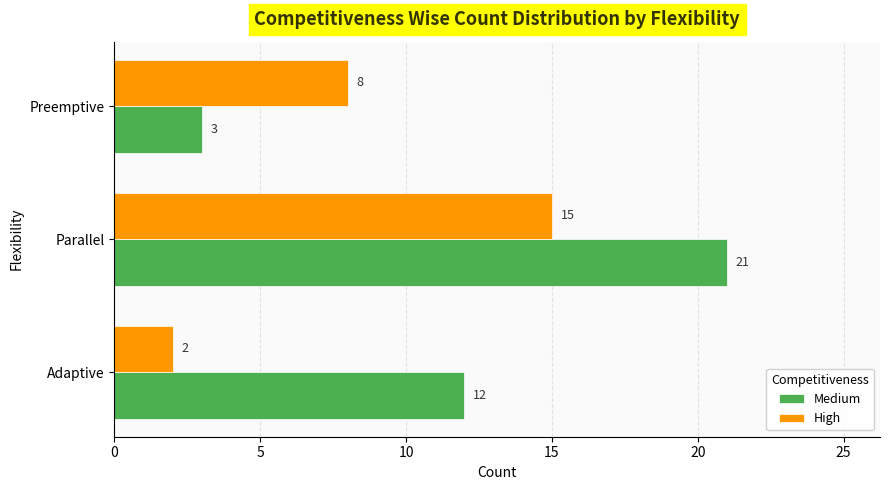

How many Medium values are between 3 and 21?

3